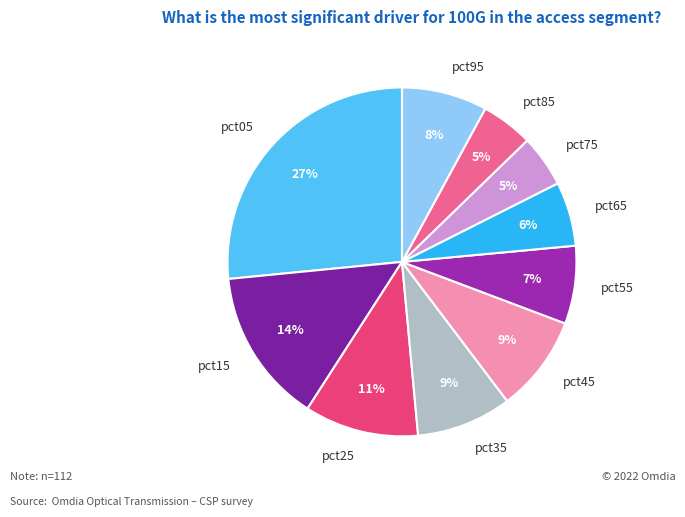

Between pct35 and pct15, which is larger?

pct15